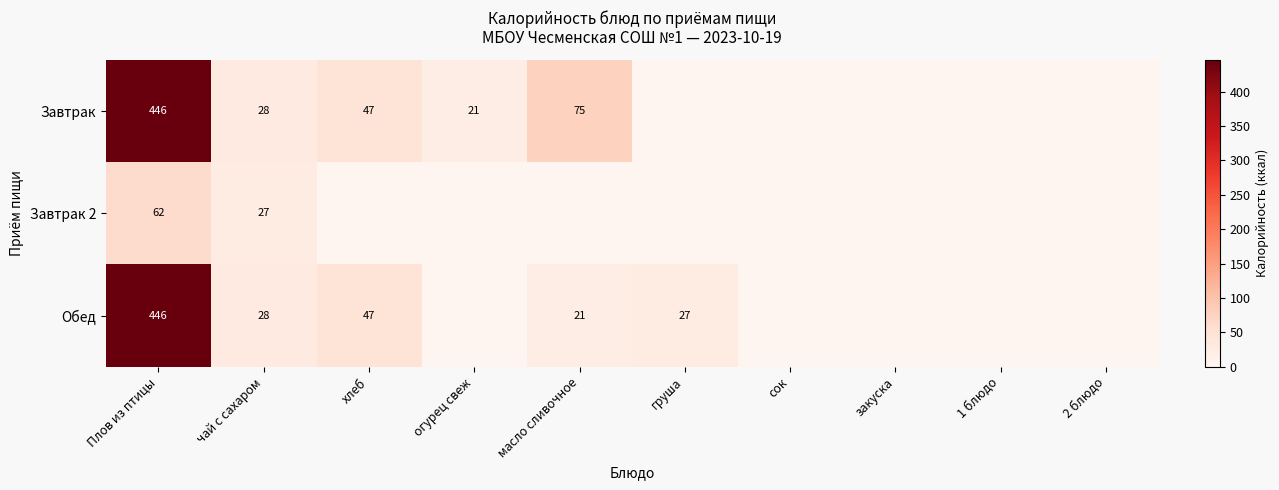

Is the value of Завтрак 2 at сок greater than the value of Обед at хлеб?

No